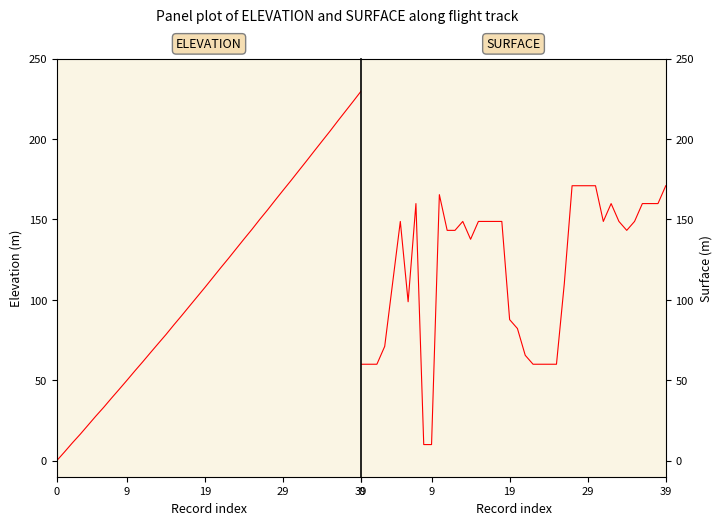

Between which two adjacent categories do SURFACE and ELEVATION first intersect?

7 and 8